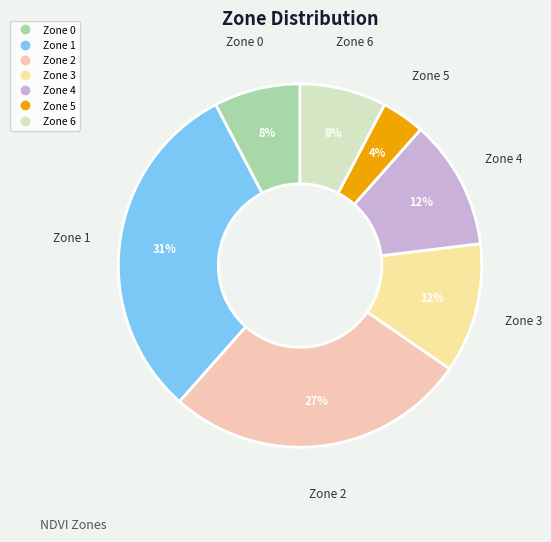

To the nearest percent, what is the average slice percentage?

14%